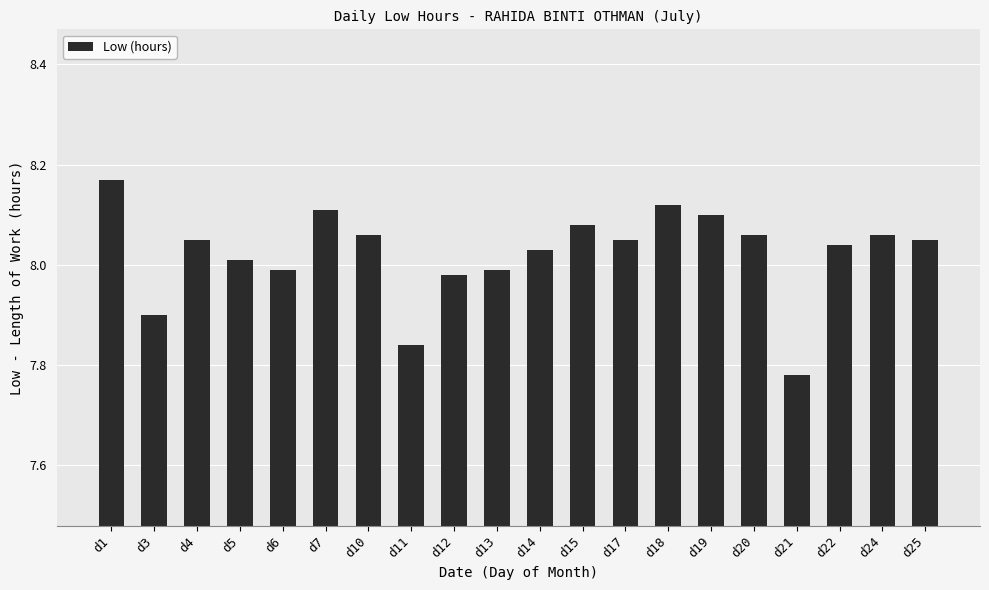

Between d22 and d11, which is larger?

d22